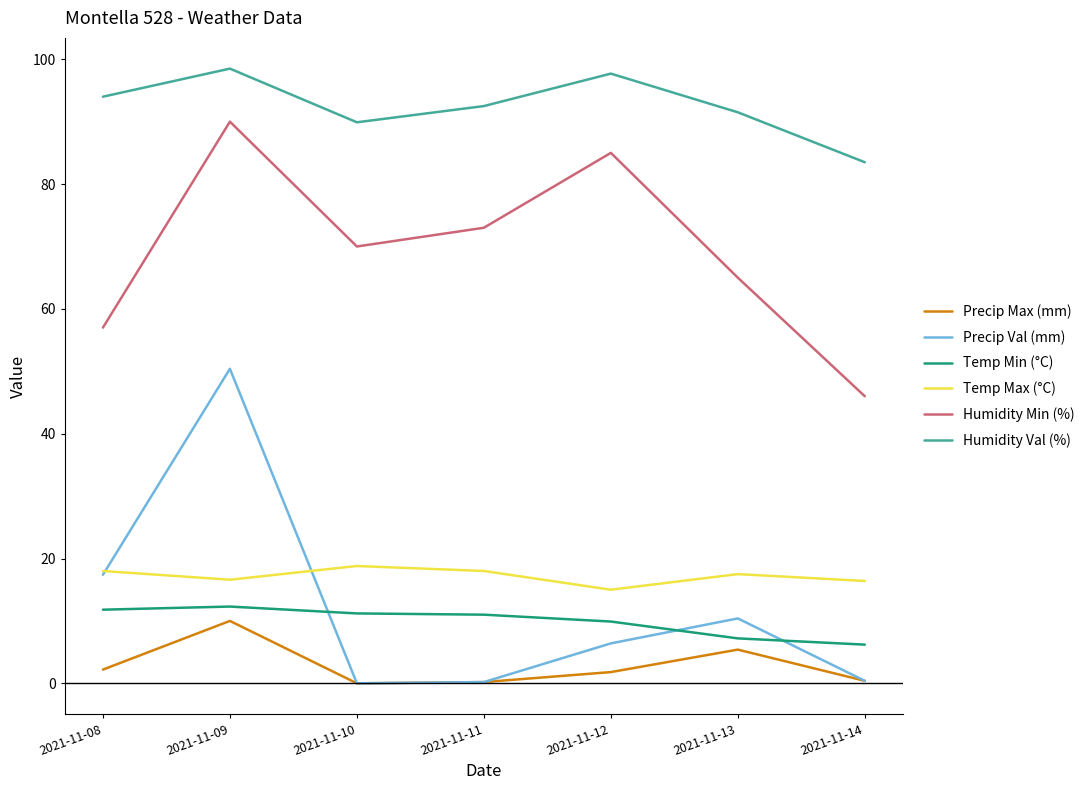

How many categories are shown in the chart?

7